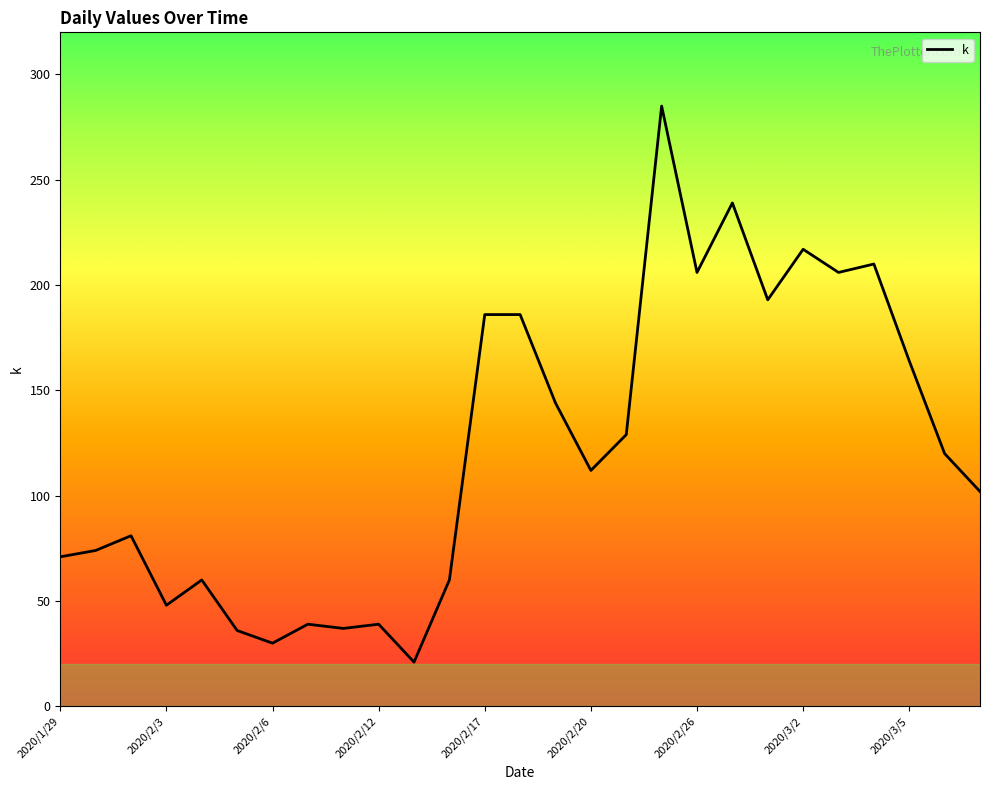

What is the greatest value displayed?

285